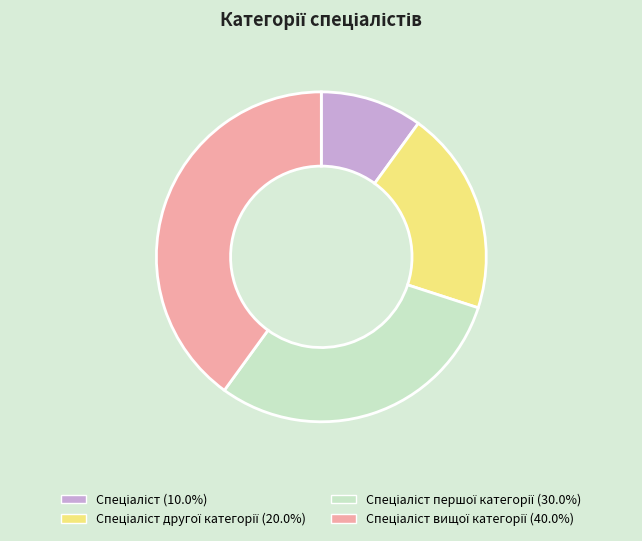

Is there any slice that represents more than half of the pie?

No